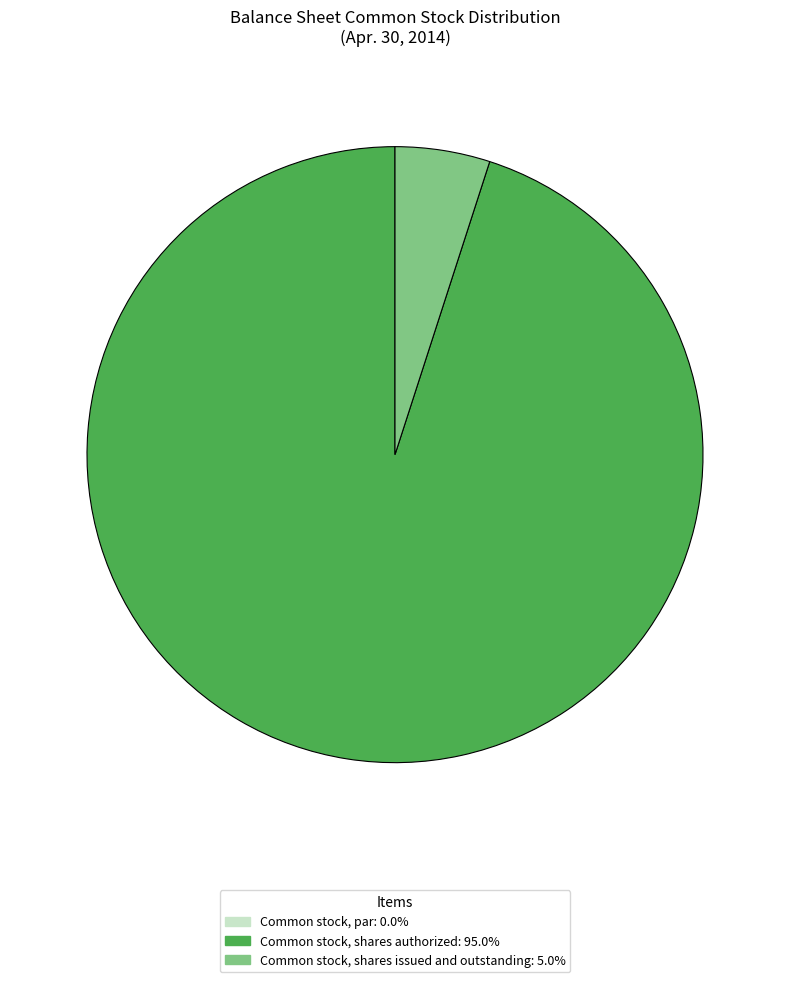

Does Common stock, shares issued and outstanding represent more than half of the total?

No